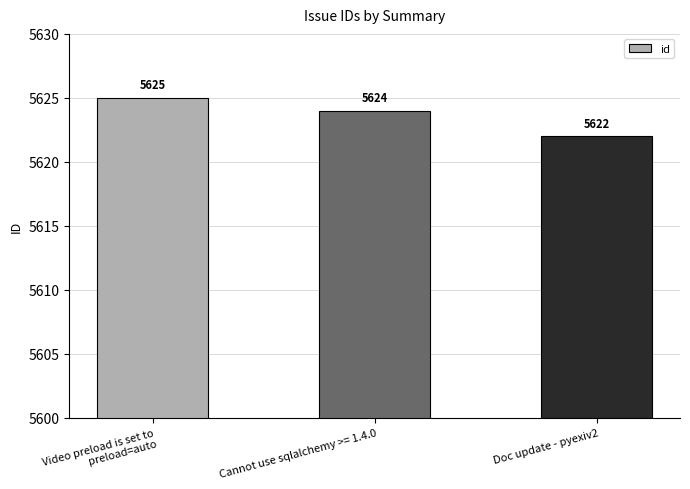

List the labels in order of value, largest first.

Video preload is set to preload=auto, Cannot use sqlalchemy >= 1.4.0, Doc update - pyexiv2